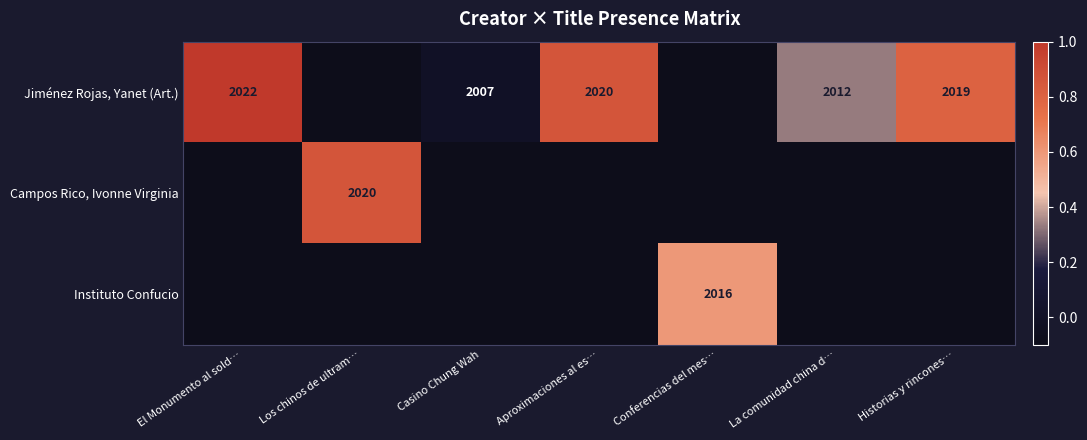

True or false: Instituto Confucio has a value of 2016.0 at Conferencias del mes….

True